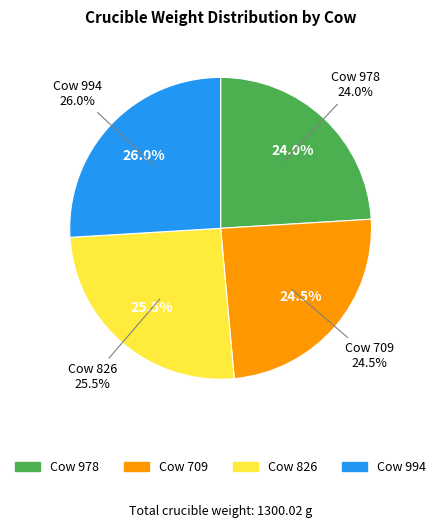

Does 994 account for over 50% of the chart?

No